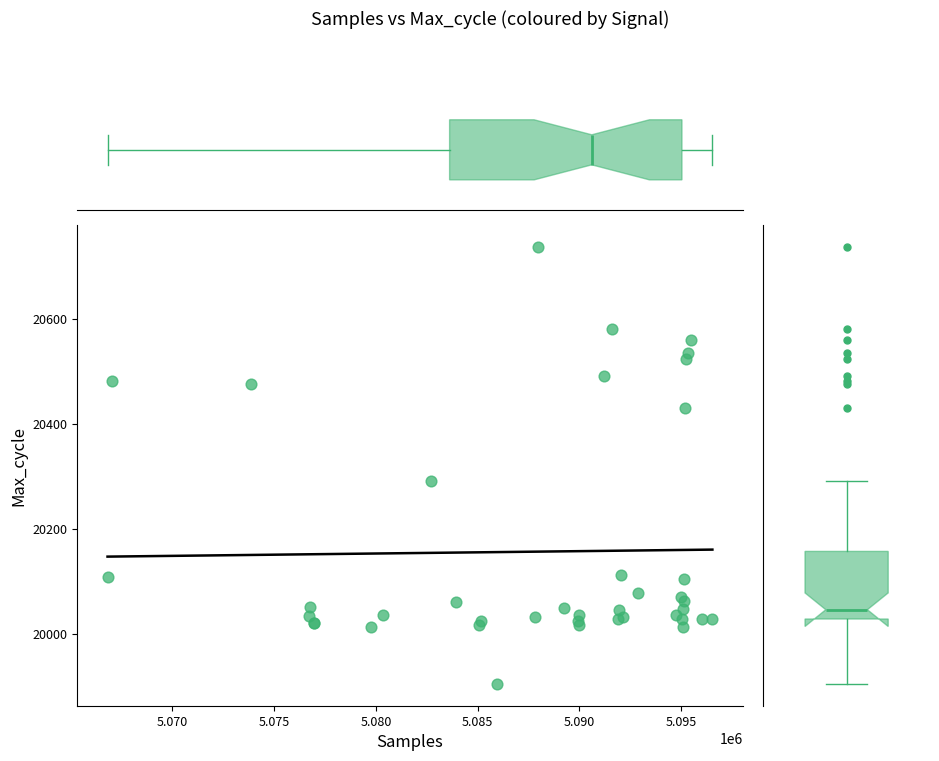

What Y value in the scatter plot is closest to 20321?

20291